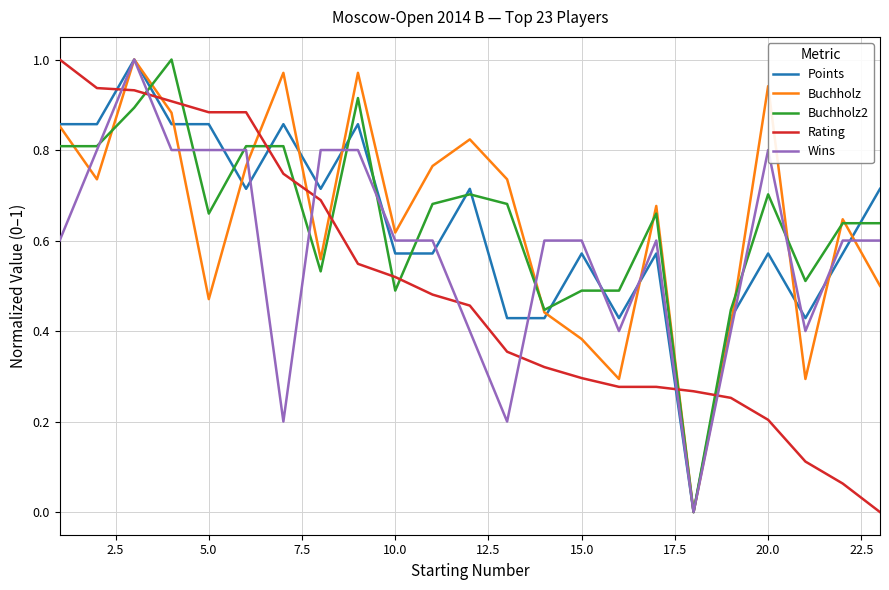

True or false: Rating and Buchholz intersect in this chart.

True